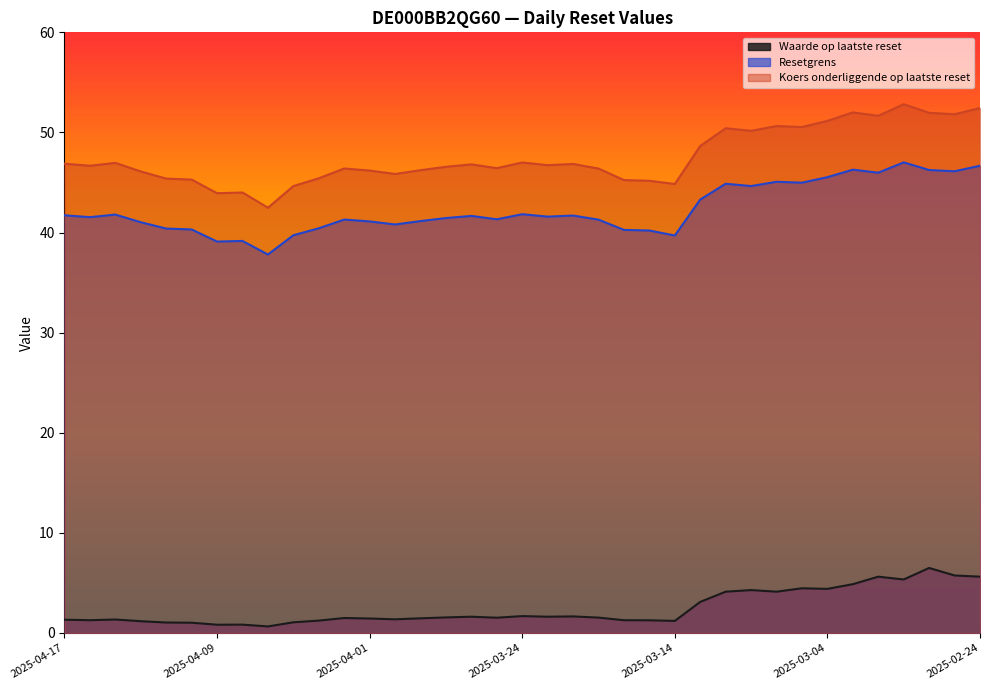

What is the value of the Waarde op laatste reset point at the 15th from the left?

1.5